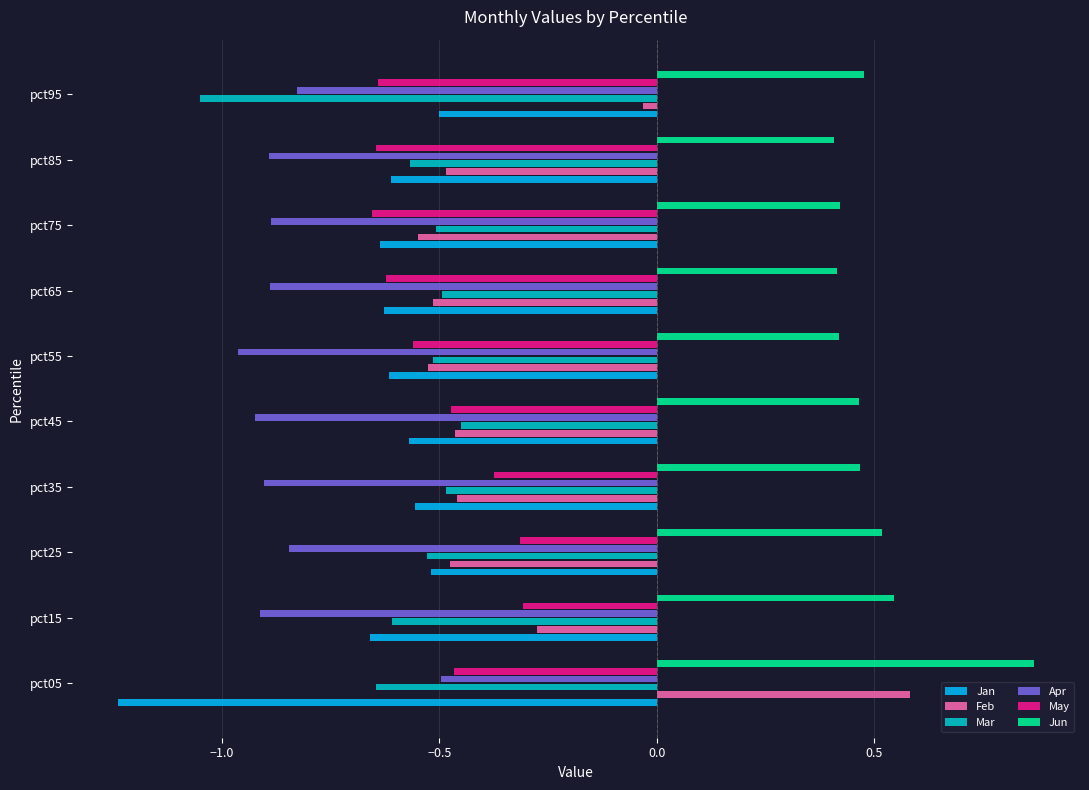

What are all the series names shown in the legend?

Jan, Feb, Mar, Apr, May, Jun